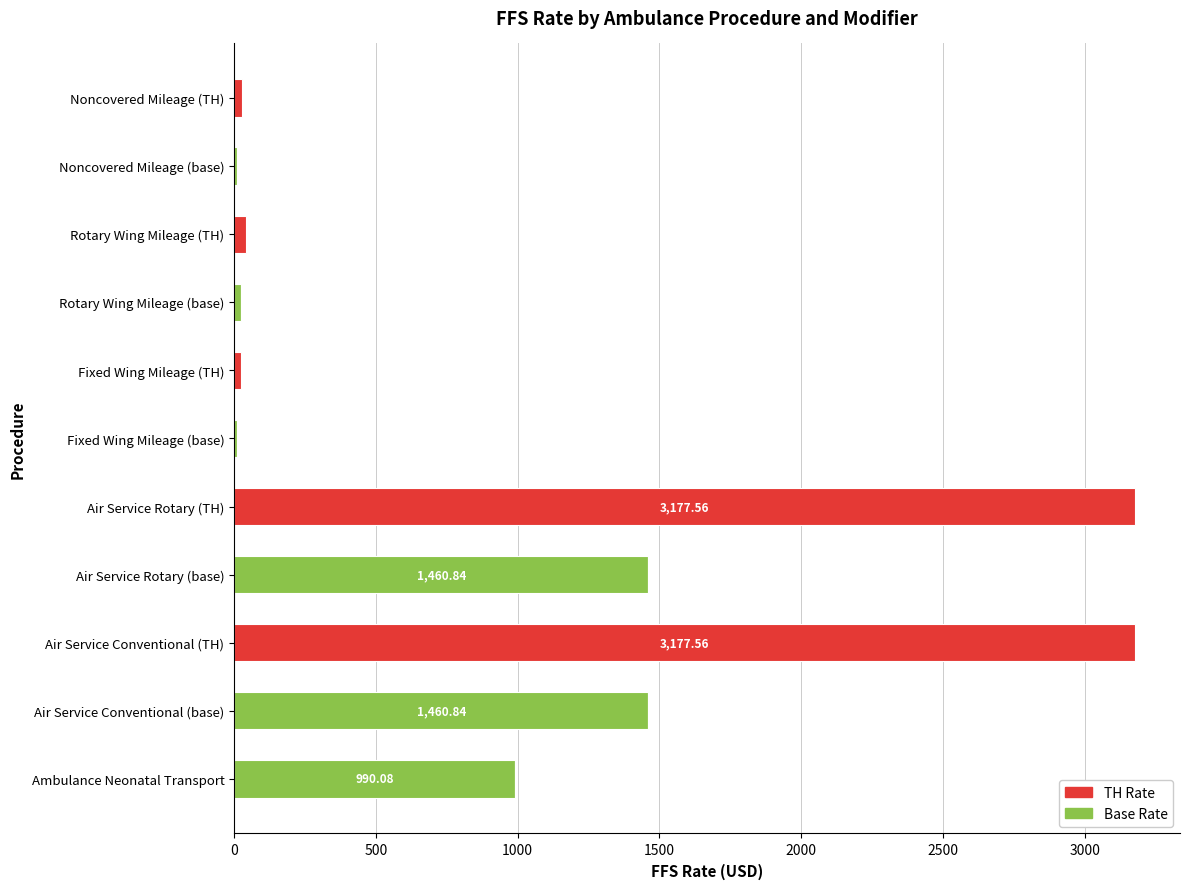

At which label is Base Rate closest to 730?

Ambulance Neonatal Transport